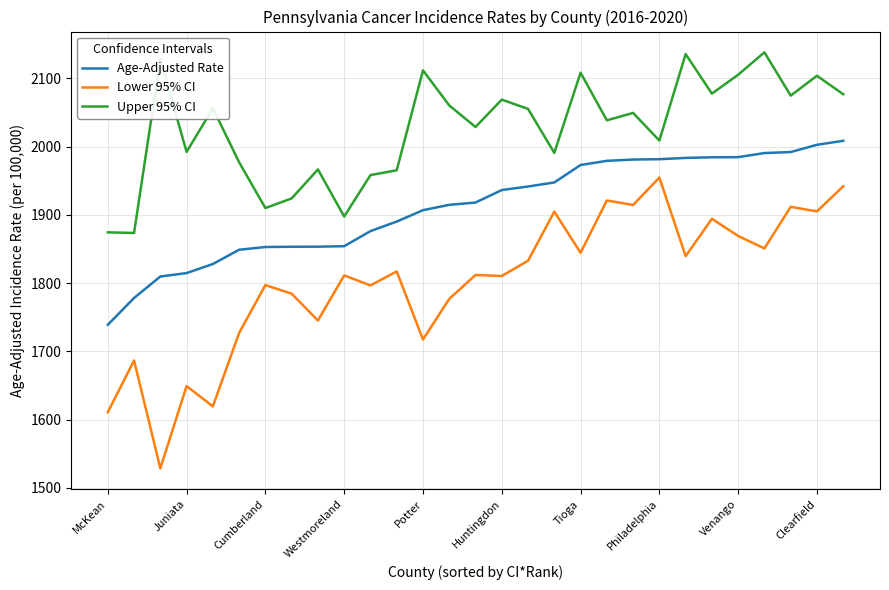

Which series has the largest total across all categories?

Upper 95% CI